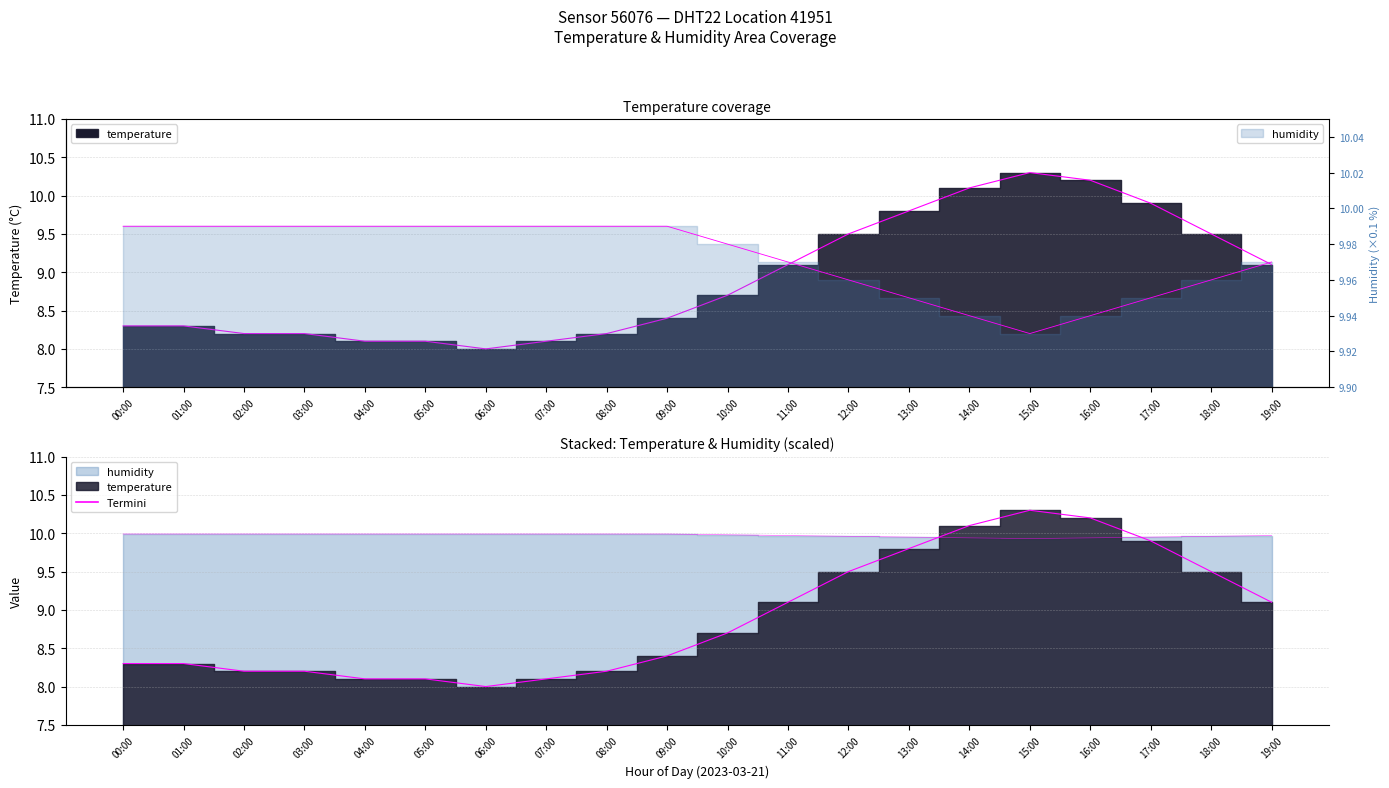

True or false: humidity has a value of 6.0 at 04:00.

False